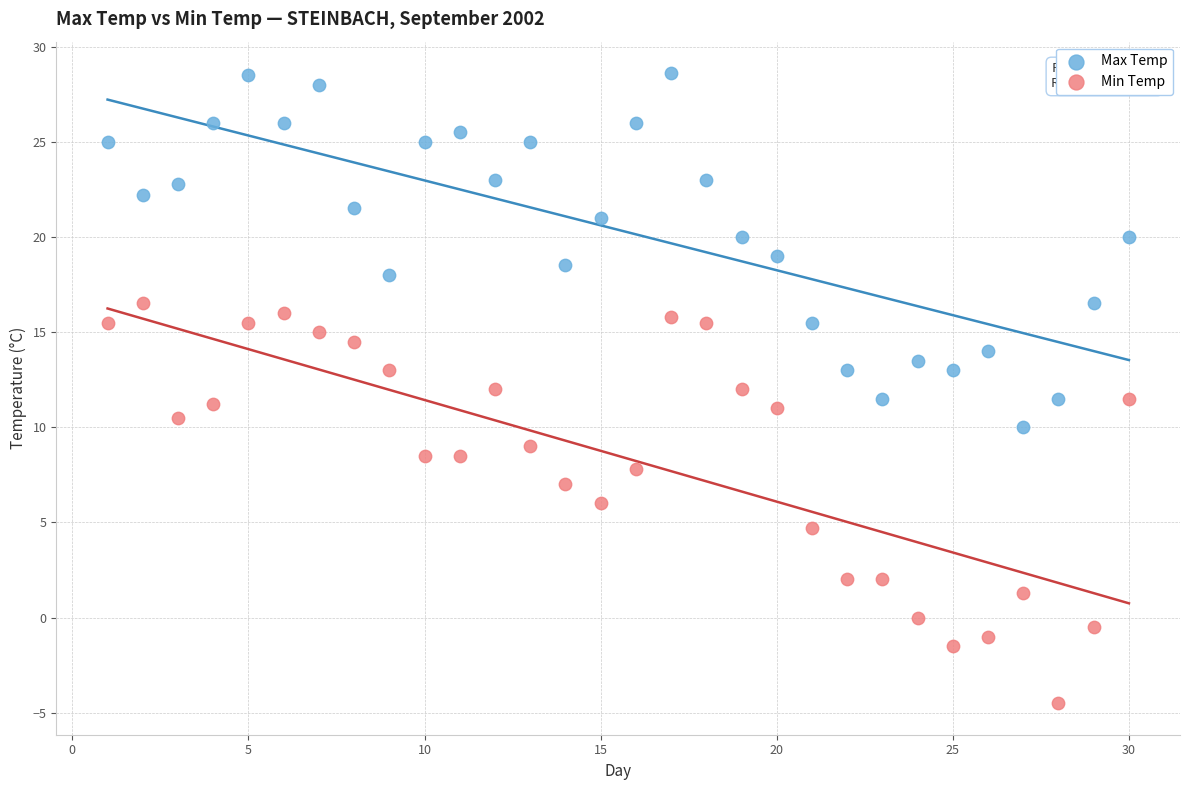

What are all the series names shown in the legend?

Max Temp, Min Temp